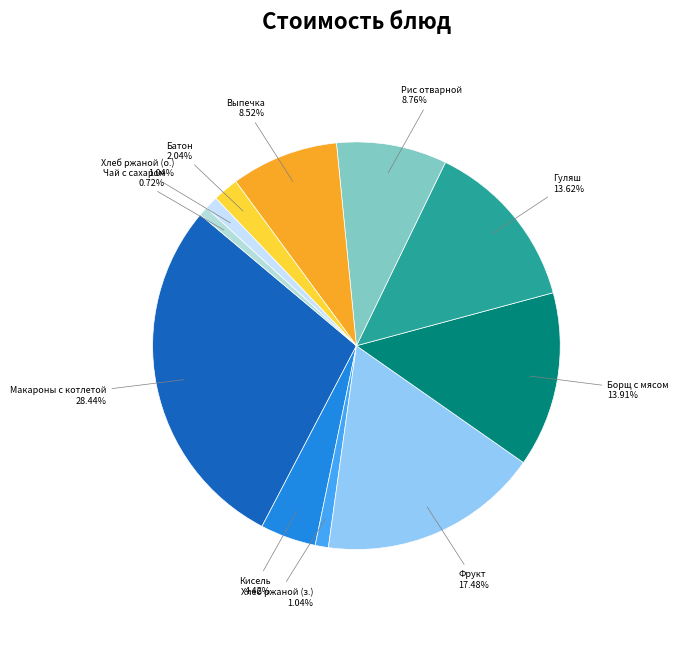

Approximately how many times larger is the value at Макароны с котлетой compared to Кисель?

6.4